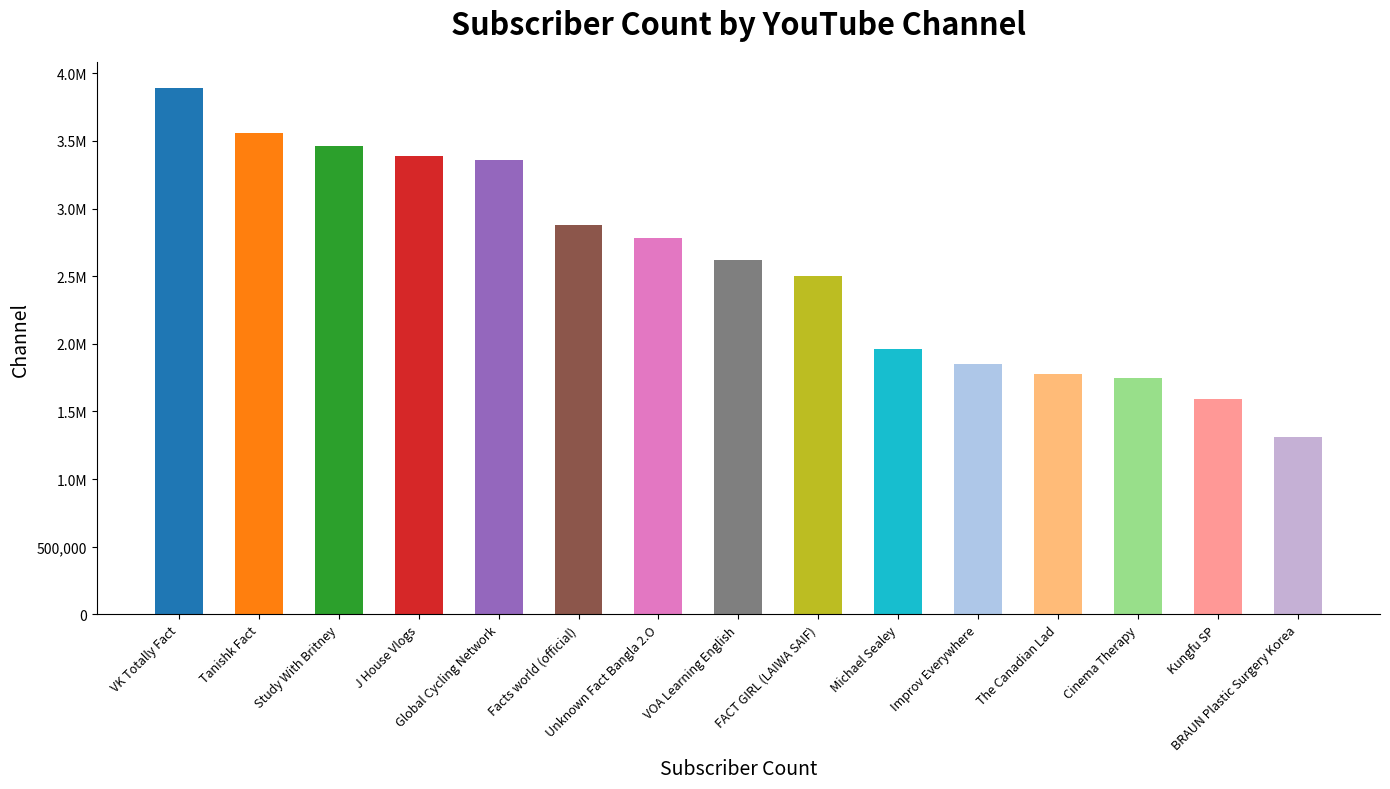

The chart shows a value of 1506078 at J House Vlogs. True or false?

False